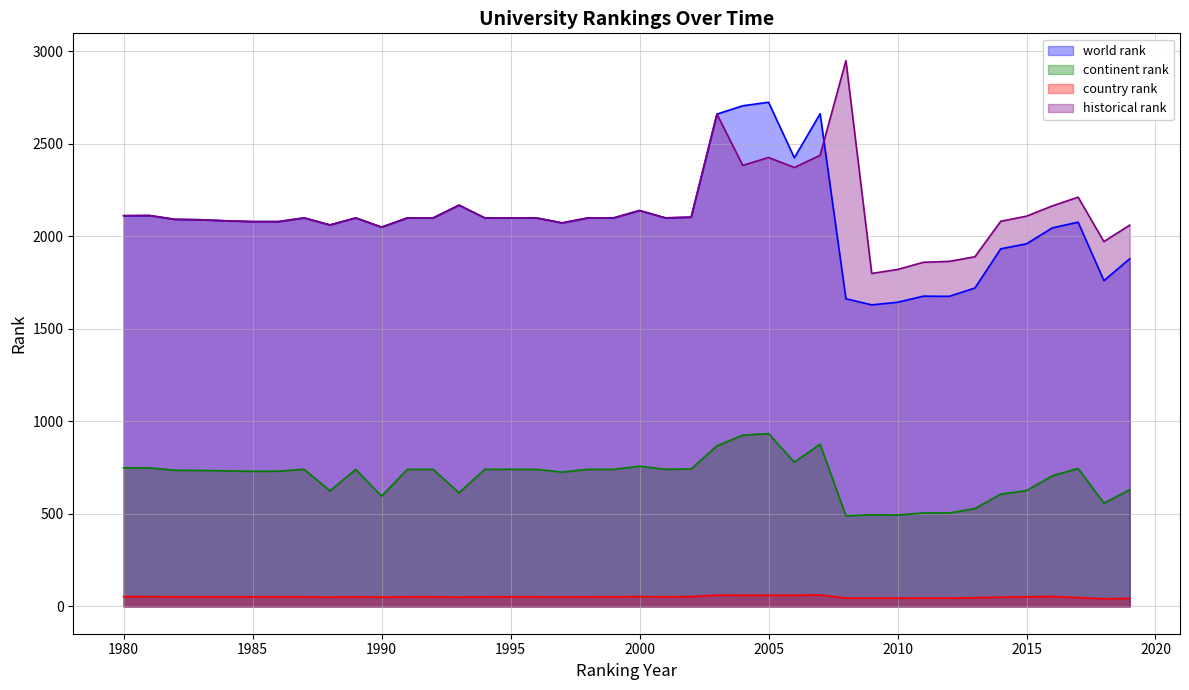

How many lines are shown in the chart?

4